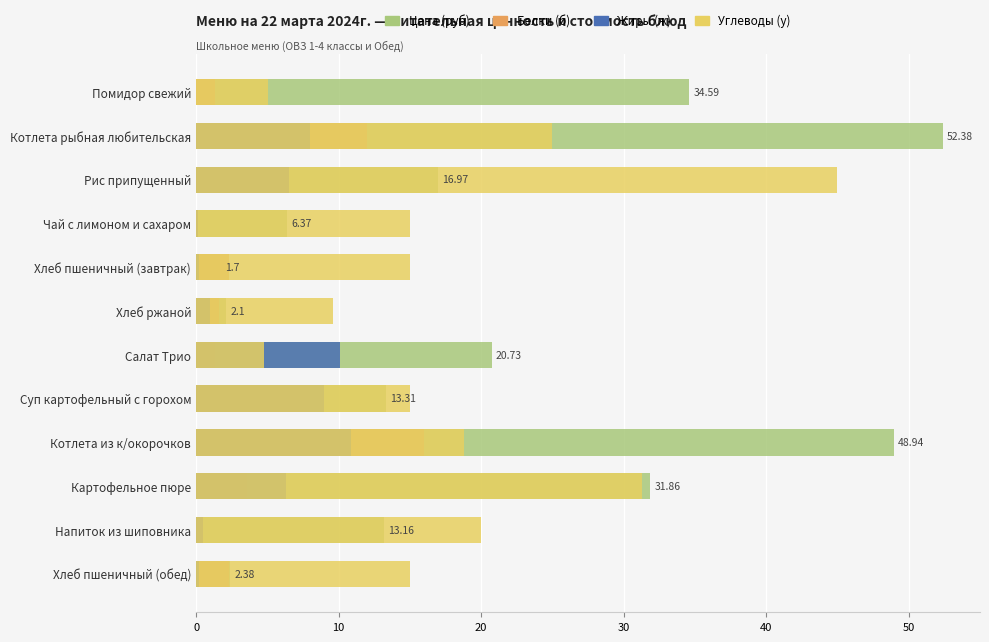

True or false: Жиры (ж) has a value of 0.1 at Хлеб пшеничный (завтрак).

False